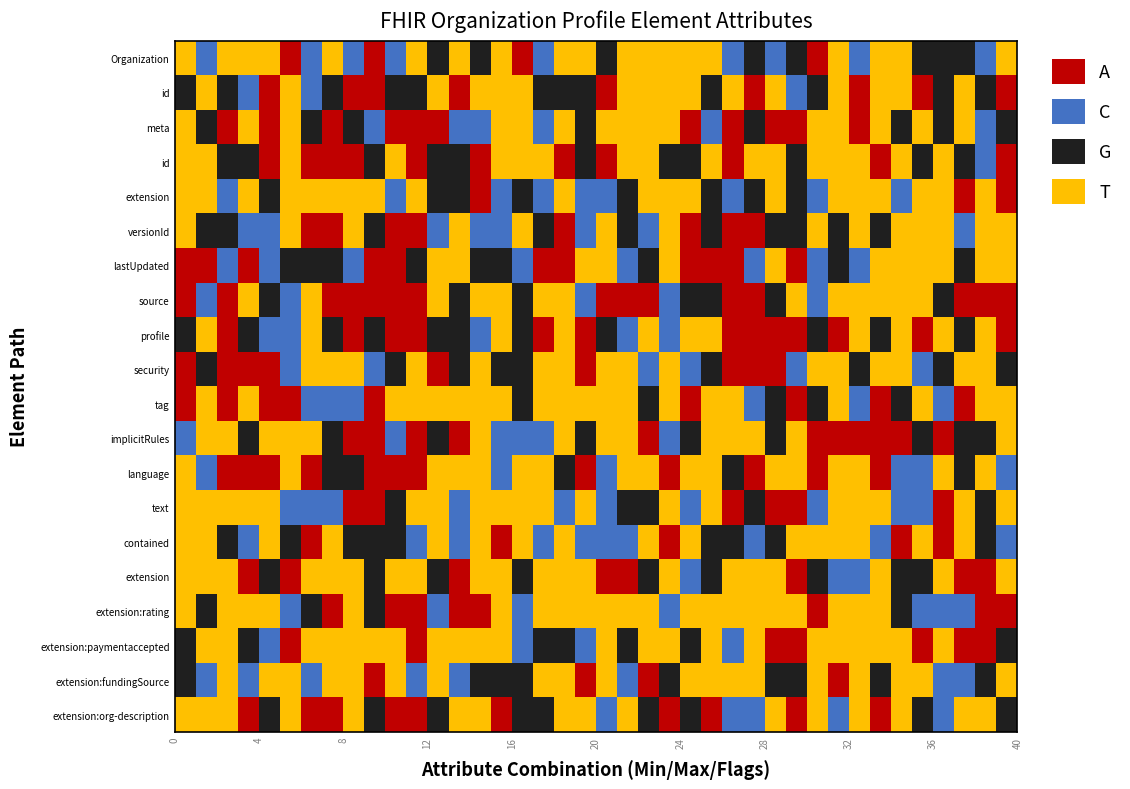

How many data points in Organization.implicitRules are above 0?

2